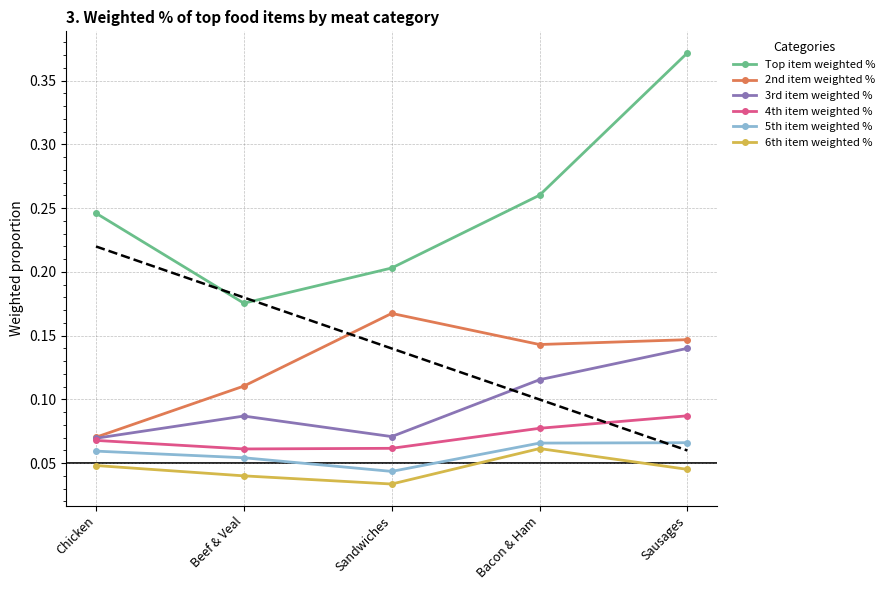

What is the highest value of the 3rd item weighted % series?

0.1